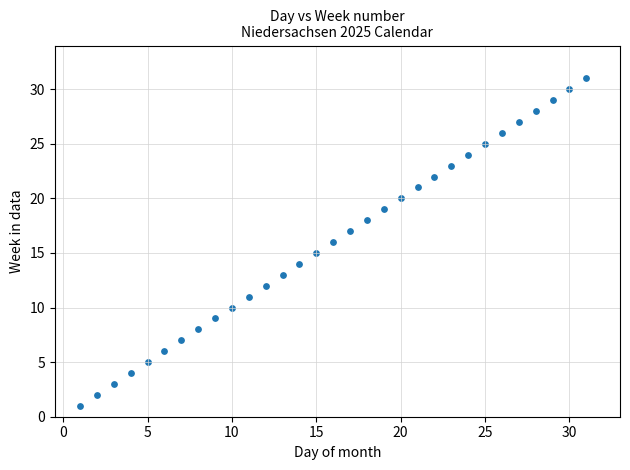

What is the range of Y values (max minus min)?

30